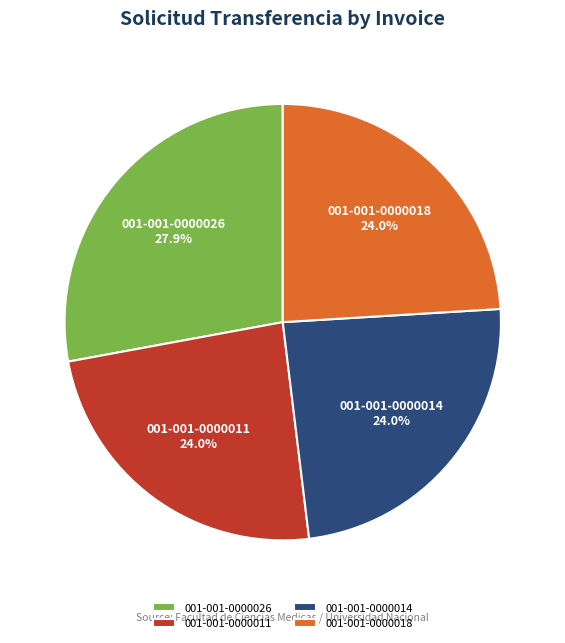

To the nearest percent, what portion does 001-001-0000018 represent?

24%